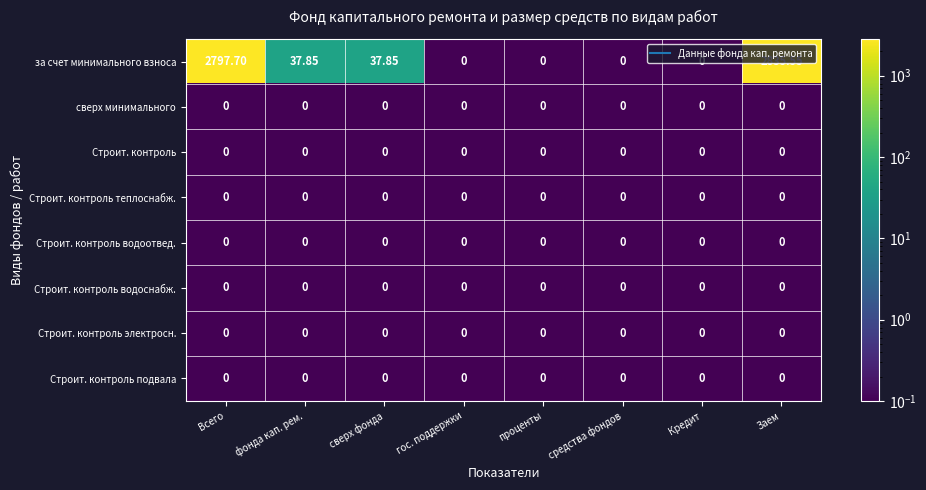

Which category has the highest value across all series?

Заем